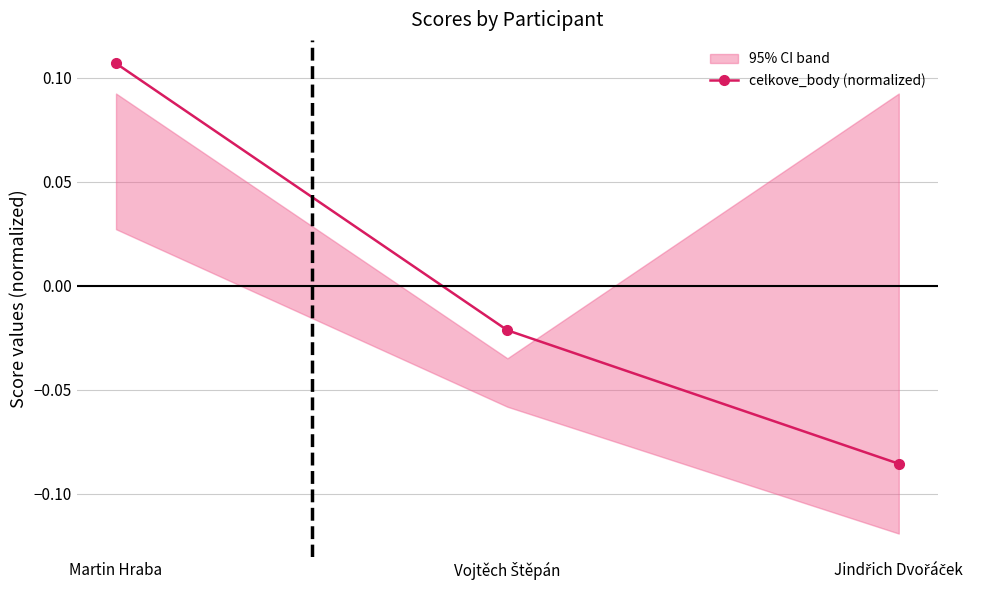

How many values are between 0 and 1?

1